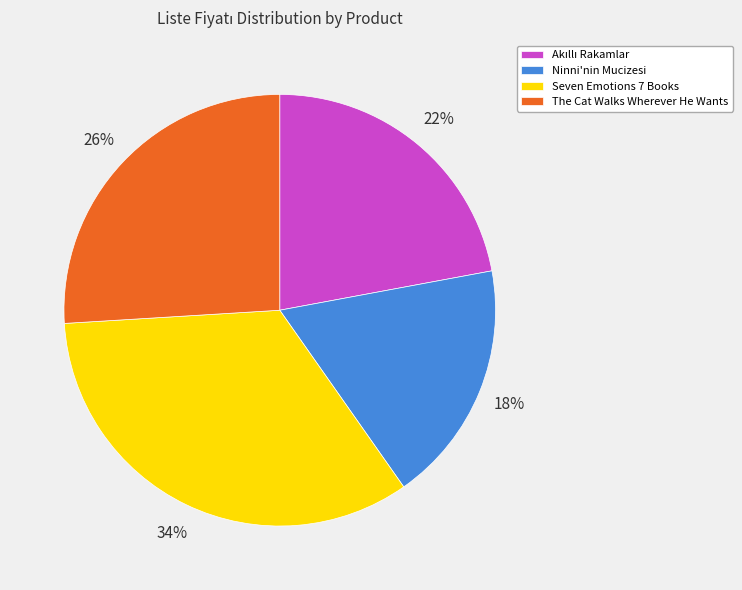

The Ninni'nin Mucizesi slice represents 18% of the pie. True or false?

True